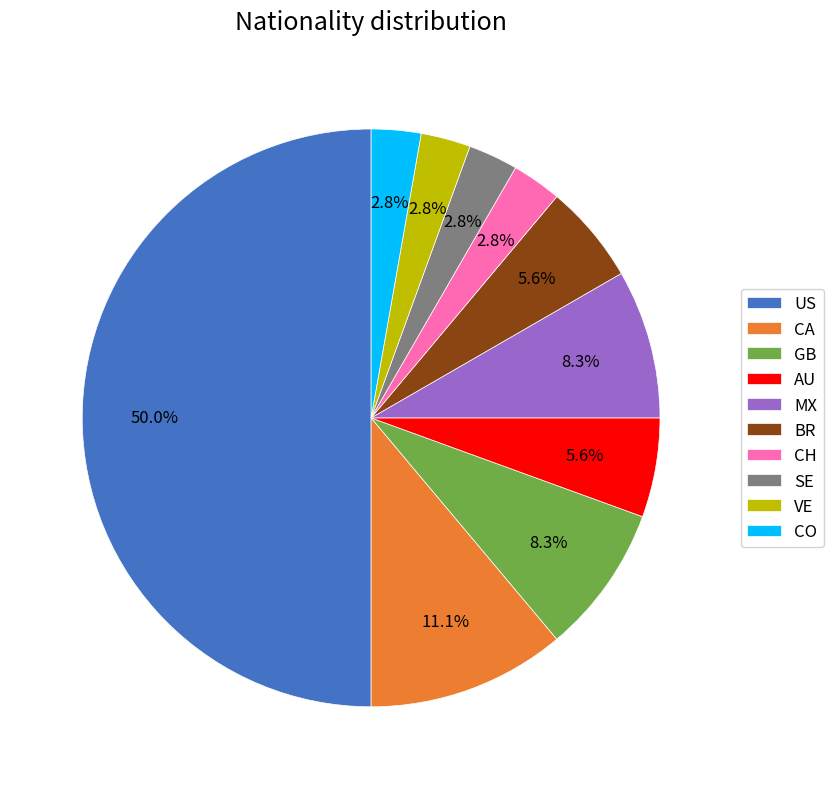

To the nearest percent, what is the average slice percentage?

10%